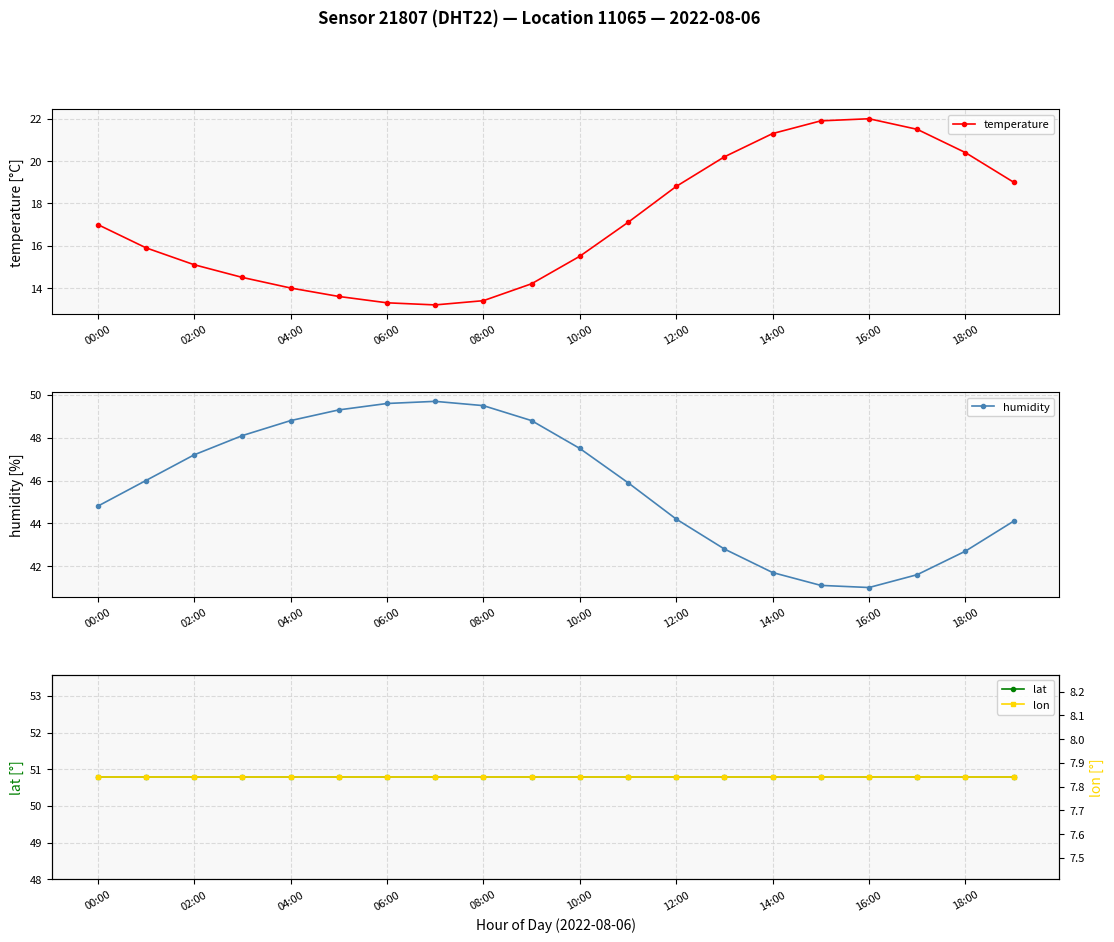

Reading left to right, extract all data points from this chart.

temperature: 17.0	15.9	15.1	14.5	14.0	13.6	13.3	13.2	13.4	14.2	15.5	17.1	18.8	20.2	21.3	21.9	22.0	21.5	20.4	19.0
humidity: 44.8	46.0	47.2	48.1	48.8	49.3	49.6	49.7	49.5	48.8	47.5	45.9	44.2	42.8	41.7	41.1	41.0	41.6	42.7	44.1
lat: 50.8	50.8	50.8	50.8	50.8	50.8	50.8	50.8	50.8	50.8	50.8	50.8	50.8	50.8	50.8	50.8	50.8	50.8	50.8	50.8
lon: 7.8	7.8	7.8	7.8	7.8	7.8	7.8	7.8	7.8	7.8	7.8	7.8	7.8	7.8	7.8	7.8	7.8	7.8	7.8	7.8